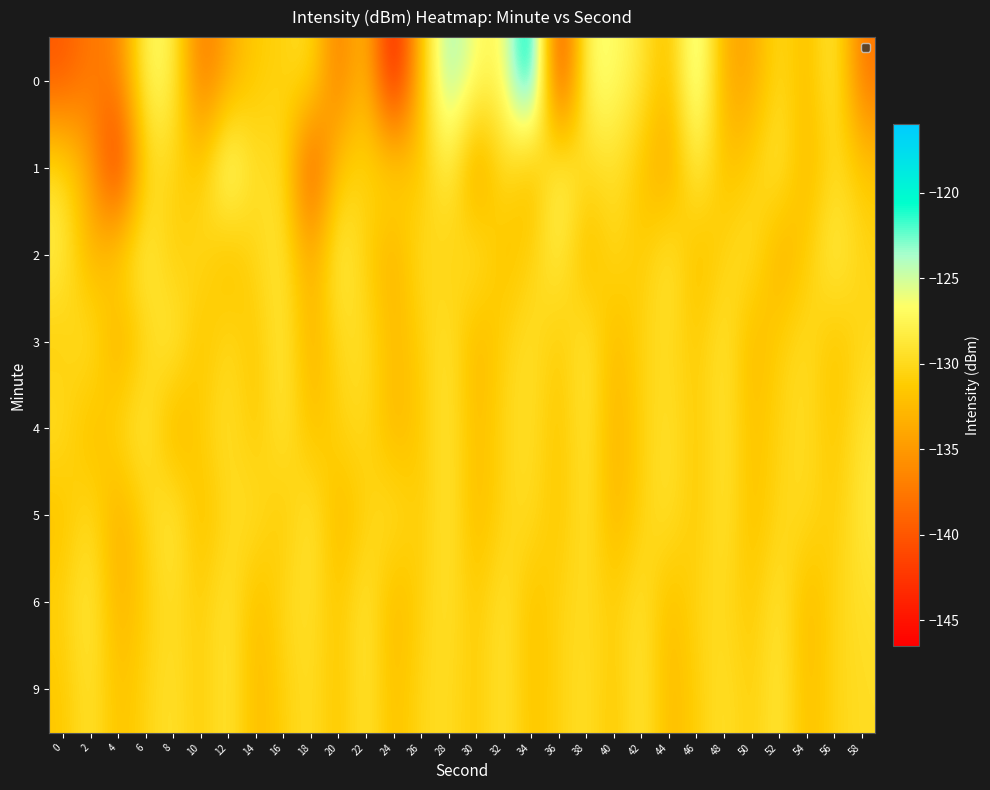

Reading left to right, list all the values displayed in this chart.

0: 0=-140.0	2=-137.3	4=-137.1	6=-126.9	8=-127.4	10=-138.1	12=-133.9	14=-131.1	16=-130.8	18=-129.2	20=-138.0	22=-131.2	24=-146.5	26=-131.3	28=-122.6	30=-126.8	32=-127.5	34=-116.1	36=-143.6	38=-126.3	40=-126.6	42=-128.7	44=-132.7	46=-123.3	48=-134.0	50=-134.1	52=-129.6	54=-132.8	56=-127.8	58=-138.0
1: 0=-129.4	2=-134.1	4=-144.1	6=-129.9	8=-130.4	10=-131.8	12=-124.6	14=-130.1	16=-129.0	18=-141.4	20=-131.0	22=-130.5	24=-129.8	26=-132.1	28=-127.3	30=-135.6	32=-128.9	34=-133.4	36=-126.7	38=-130.2	40=-129.1	42=-131.8	44=-134.5	46=-127.6	48=-132.3	50=-130.8	52=-128.4	54=-133.1	56=-129.7	58=-131.5
2: 0=-128.0	2=-133.5	4=-130.2	6=-127.8	8=-131.4	10=-129.6	12=-132.8	14=-130.1	16=-128.7	18=-134.2	20=-127.5	22=-130.9	24=-133.6	26=-129.3	28=-131.1	30=-128.5	32=-132.4	34=-130.7	36=-127.9	38=-133.0	40=-129.8	42=-131.6	44=-128.3	46=-132.7	48=-130.4	50=-129.1	52=-133.8	54=-131.2	56=-127.6	58=-130.5
3: 0=-131.2	2=-128.7	4=-134.1	6=-130.5	8=-127.9	10=-132.3	12=-129.6	14=-131.8	16=-128.2	18=-133.5	20=-130.0	22=-129.4	24=-132.7	26=-131.0	28=-128.8	30=-133.2	32=-130.6	34=-129.2	36=-131.5	38=-128.4	40=-132.9	42=-130.3	44=-129.7	46=-131.4	48=-128.6	50=-133.0	52=-130.8	54=-129.5	56=-132.1	58=-130.1
4: 0=-129.5	2=-132.8	4=-130.1	6=-128.3	8=-133.6	10=-130.9	12=-129.2	14=-131.7	16=-128.5	18=-132.4	20=-130.5	22=-129.8	24=-133.1	26=-131.3	28=-128.7	30=-132.6	32=-130.2	34=-129.4	36=-131.9	38=-128.6	40=-133.3	42=-130.7	44=-129.1	46=-131.5	48=-128.8	50=-132.2	52=-130.4	54=-129.6	56=-131.8	58=-128.9
5: 0=-132.1	2=-129.4	4=-133.8	6=-130.6	8=-128.1	10=-132.5	12=-130.0	14=-129.3	16=-131.7	18=-128.4	20=-133.0	22=-130.7	24=-129.2	26=-131.4	28=-128.6	30=-132.8	32=-130.3	34=-129.6	36=-131.9	38=-128.8	40=-133.2	42=-130.5	44=-129.1	46=-131.6	48=-128.7	50=-132.4	52=-130.1	54=-129.8	56=-131.3	58=-128.5
6: 0=-130.8	2=-128.2	4=-133.4	6=-130.9	8=-129.5	10=-131.2	12=-128.6	14=-132.7	16=-130.0	18=-129.3	20=-131.8	22=-128.4	24=-133.1	26=-130.6	28=-129.2	30=-131.5	32=-128.7	34=-132.3	36=-130.4	38=-129.7	40=-131.1	42=-128.9	44=-132.6	46=-130.2	48=-129.8	50=-131.6	52=-128.5	54=-133.0	56=-130.3	58=-129.4
9: 0=-131.6	2=-128.9	4=-132.2	6=-130.5	8=-129.1	10=-131.3	12=-128.6	14=-132.7	16=-130.8	18=-129.4	20=-131.9	22=-128.7	24=-132.4	26=-130.1	28=-129.6	30=-131.4	32=-128.8	34=-132.0	36=-130.6	38=-129.3	40=-131.7	42=-128.5	44=-132.8	46=-130.9	48=-129.2	50=-131.1	52=-128.4	54=-132.5	56=-130.3	58=-129.7